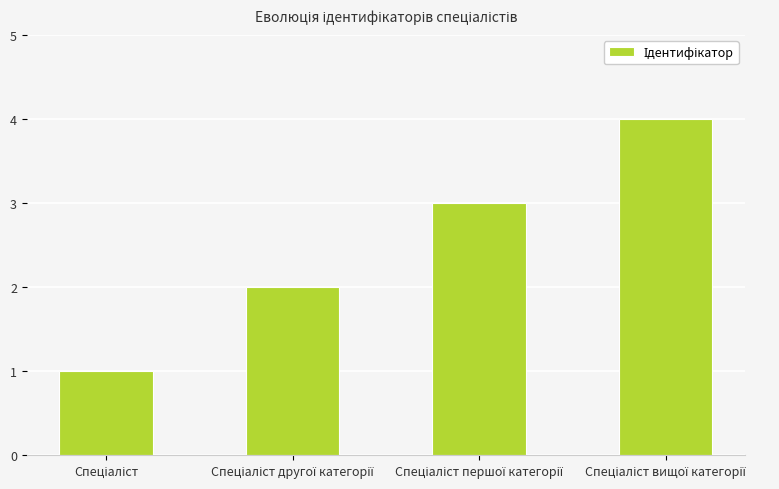

What is the greatest value displayed?

4